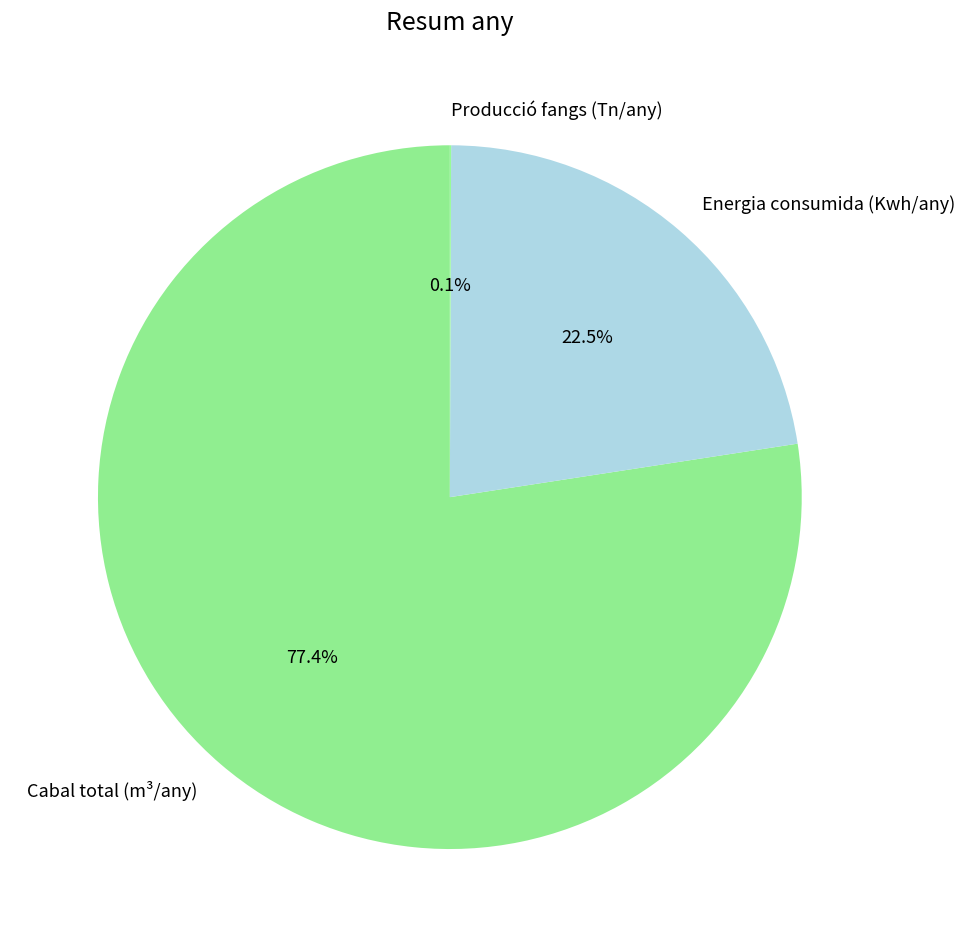

Which slice is the largest?

Cabal total (m³/any)